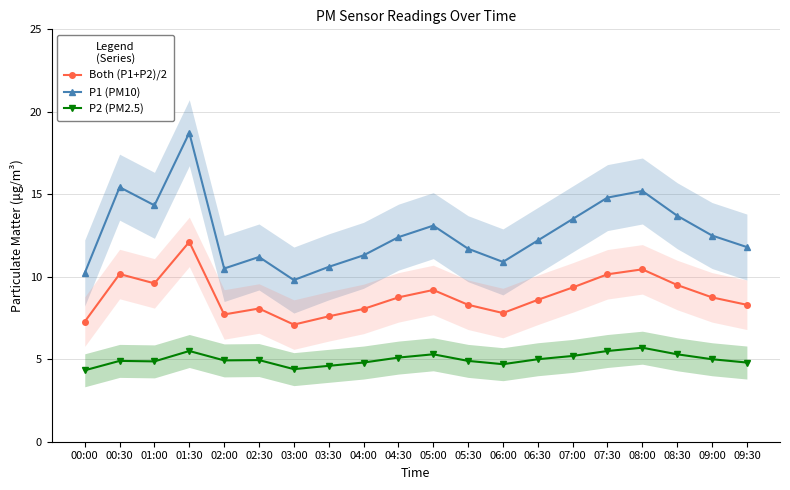

Which category has the lowest value across all series?

00:00